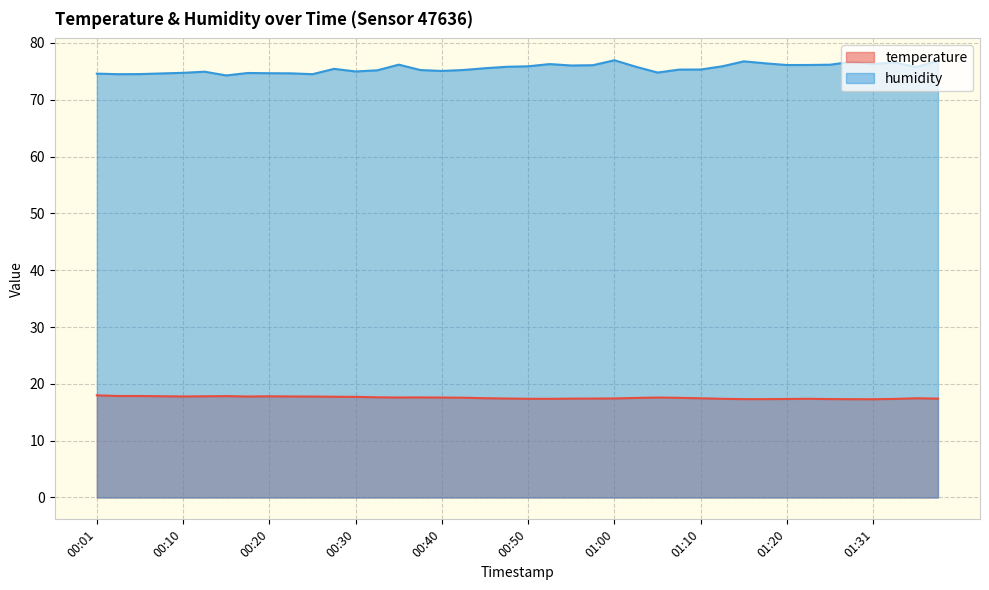

Reading left to right, what are all the values shown in this chart?

temperature: 00:01=18.0	00:03=17.9	00:05=17.9	00:08=17.8	00:10=17.8	00:13=17.8	00:15=17.8	00:18=17.8	00:20=17.8	00:22=17.8	00:25=17.8	00:27=17.7	00:30=17.7	00:32=17.6	00:35=17.6	00:37=17.6	00:40=17.6	00:42=17.6	00:45=17.5	00:47=17.4	00:50=17.4	00:52=17.4	00:55=17.4	00:57=17.4	01:00=17.4	01:02=17.5	01:05=17.6	01:07=17.5	01:10=17.5	01:12=17.4	01:15=17.3	01:17=17.3	01:20=17.3	01:23=17.4	01:25=17.3	01:28=17.3	01:31=17.3	01:33=17.4	01:35=17.5	01:38=17.4
humidity: 00:01=74.6	00:03=74.5	00:05=74.5	00:08=74.6	00:10=74.7	00:13=74.9	00:15=74.3	00:18=74.7	00:20=74.7	00:22=74.7	00:25=74.5	00:27=75.4	00:30=75.0	00:32=75.2	00:35=76.2	00:37=75.2	00:40=75.1	00:42=75.2	00:45=75.5	00:47=75.8	00:50=75.9	00:52=76.3	00:55=76.0	00:57=76.1	01:00=77.0	01:02=75.8	01:05=74.8	01:07=75.3	01:10=75.3	01:12=75.9	01:15=76.8	01:17=76.4	01:20=76.1	01:23=76.1	01:25=76.2	01:28=76.7	01:31=76.3	01:33=76.6	01:35=75.8	01:38=76.9